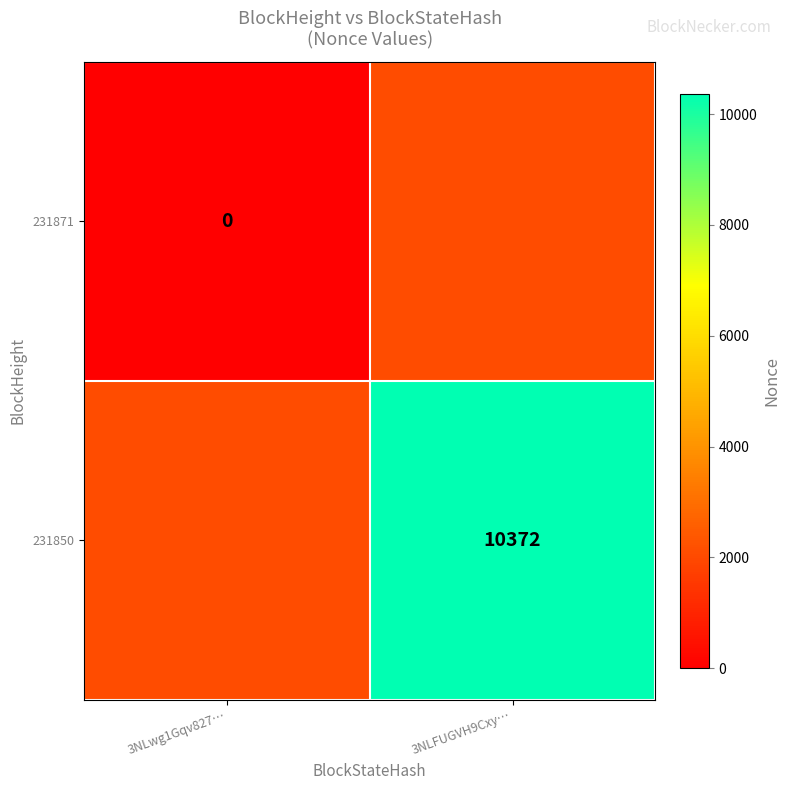

The value of 231850 at 3NLFUGVH9Cxy… is 6081. True or false?

False